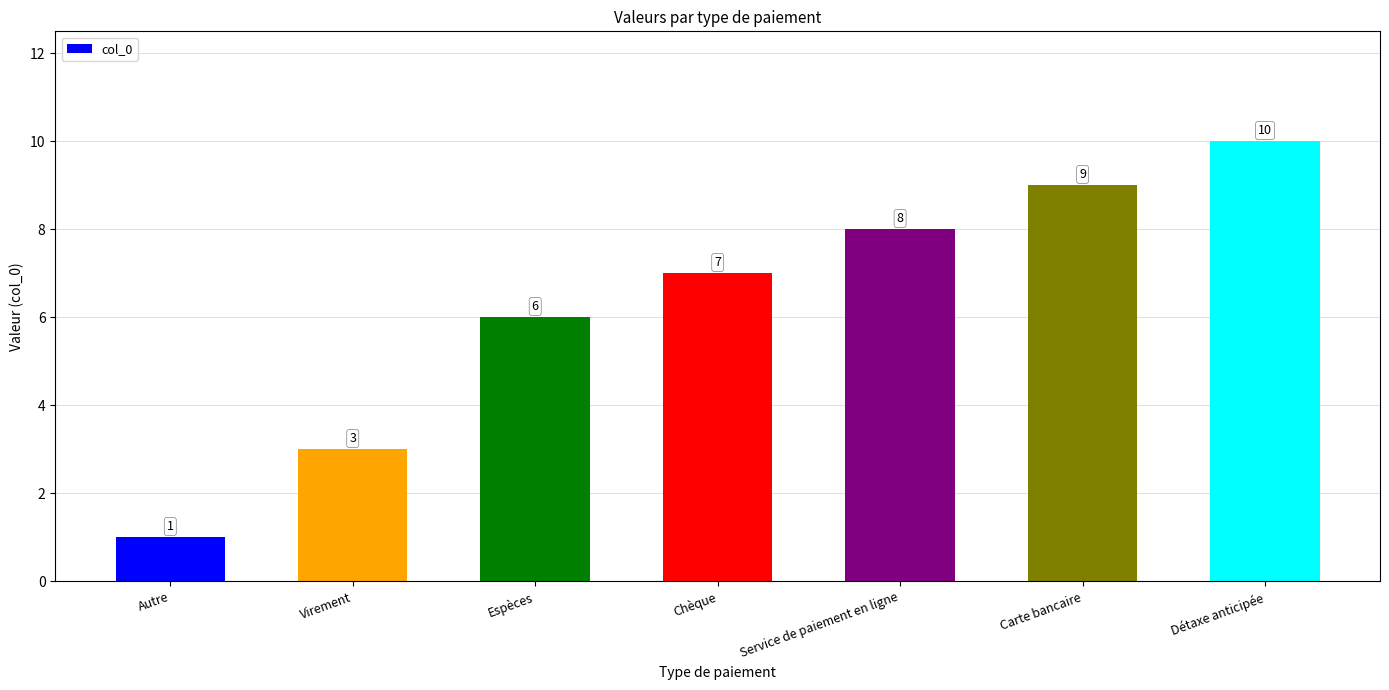

What is the label of the 2nd bar from the left?

Virement